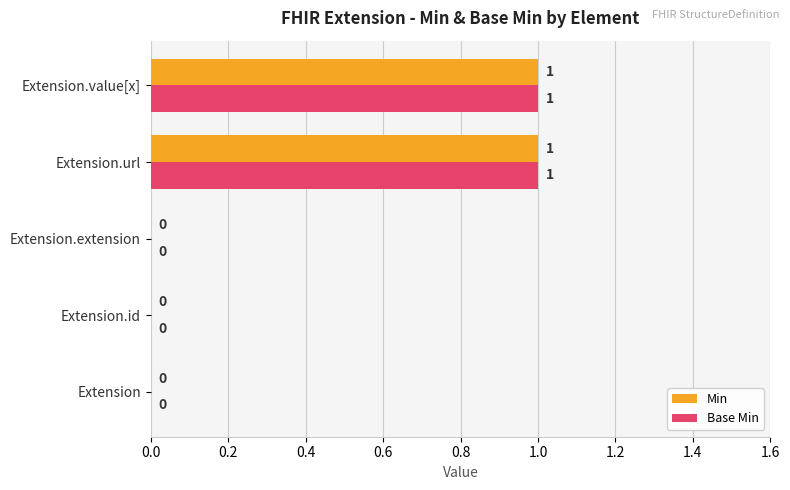

How many Base Min values are between 0 and 1?

5